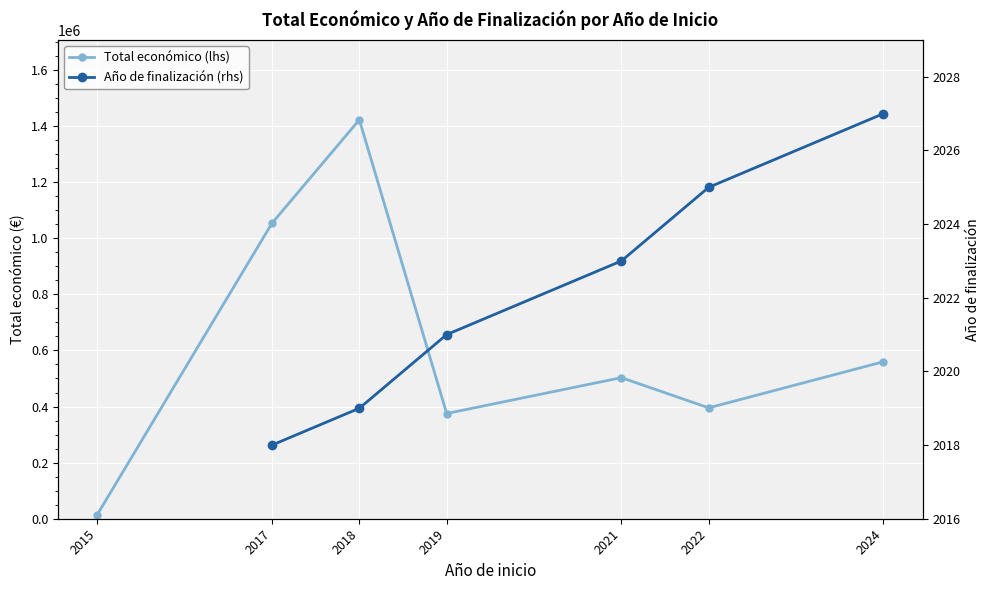

What is the value of the Total económico (lhs) point at the 5th from the left?

503001.0